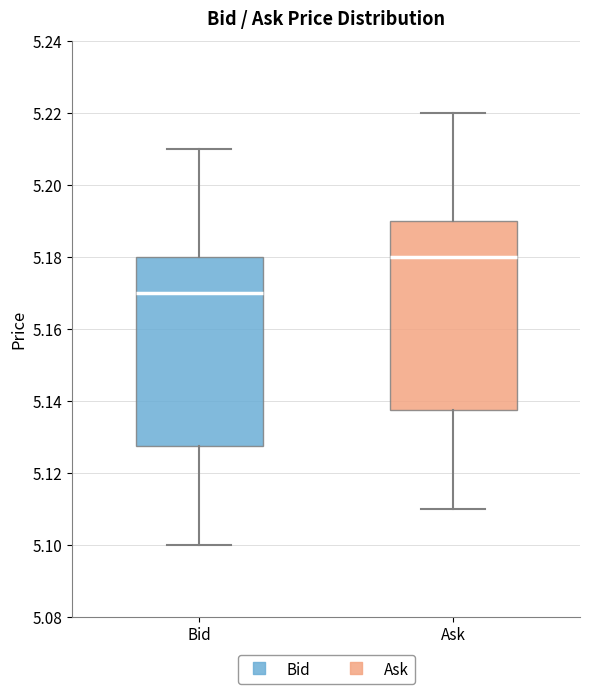

Where does the lower whisker of the box for Ask end on the y-axis? The values are not printed on the chart, so give them approximately, as read against the axis.

5.110